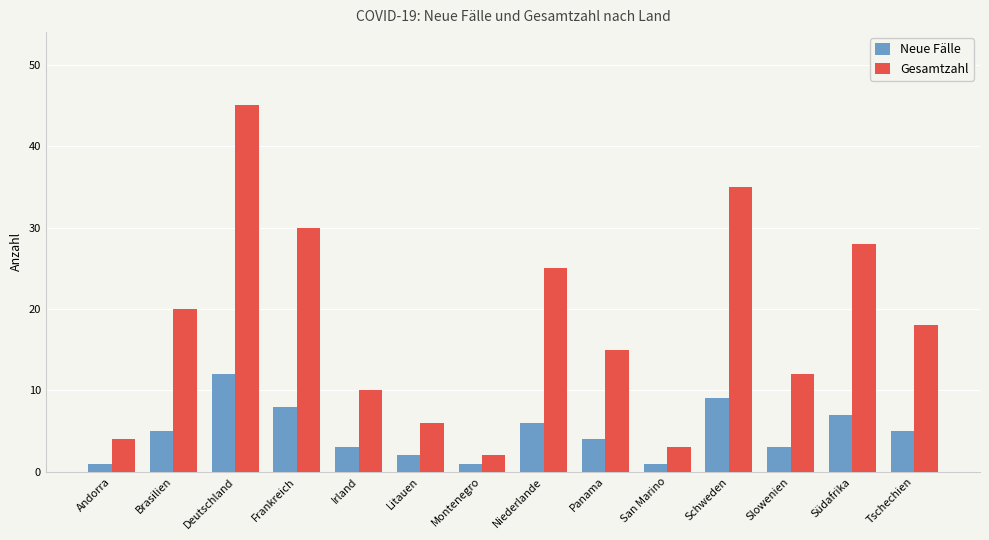

At which label is Neue Fälle closest to 6?

Niederlande